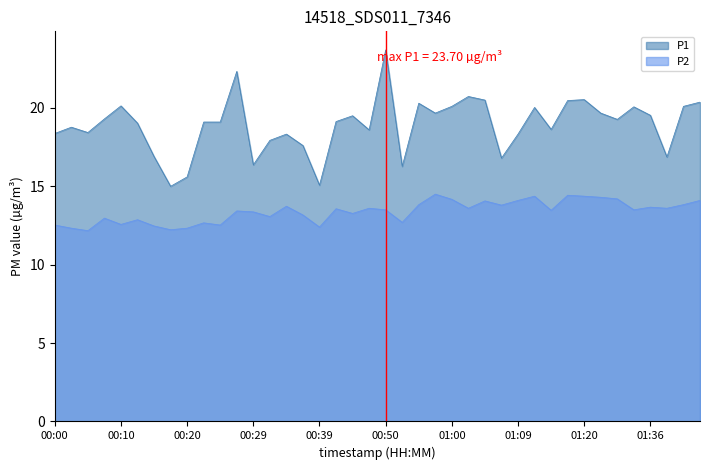

At which category does P2 reach its first local peak?

00:07